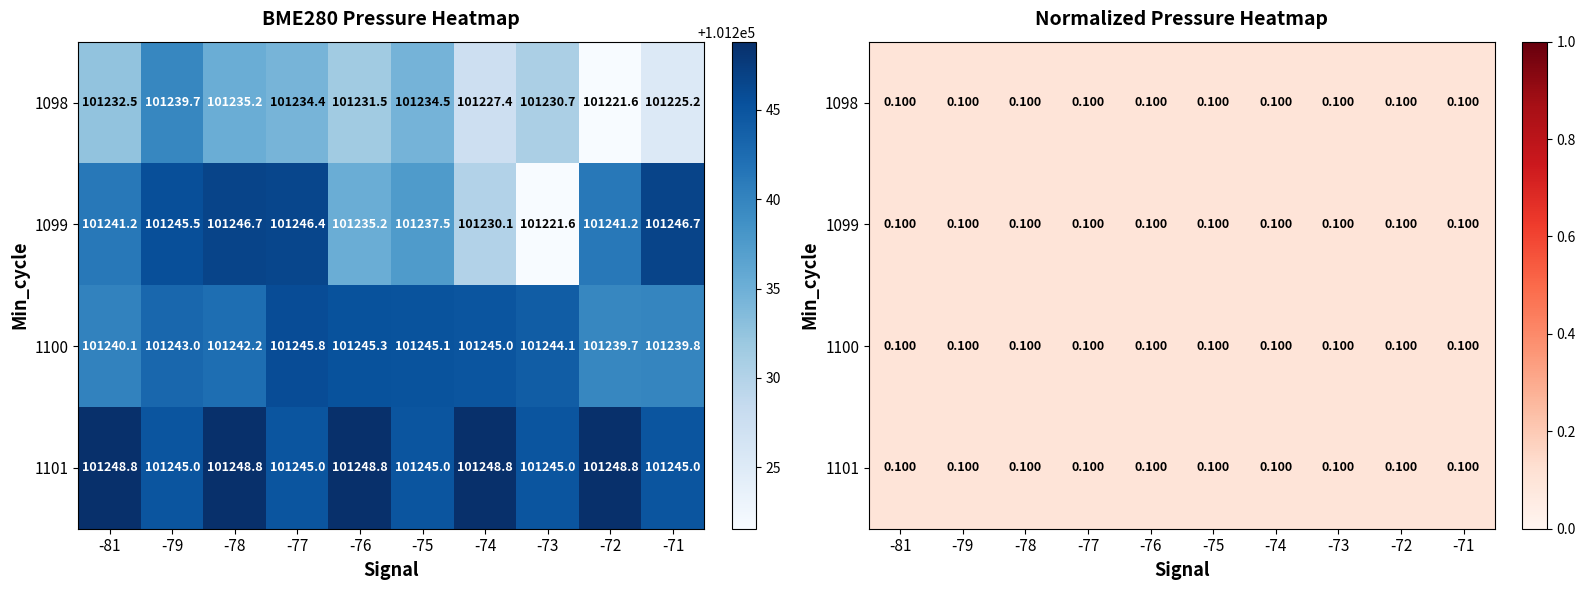

Rank the categories by 1100 value from highest to lowest.

-77, -76, -75, -74, -73, -79, -78, -81, -71, -72